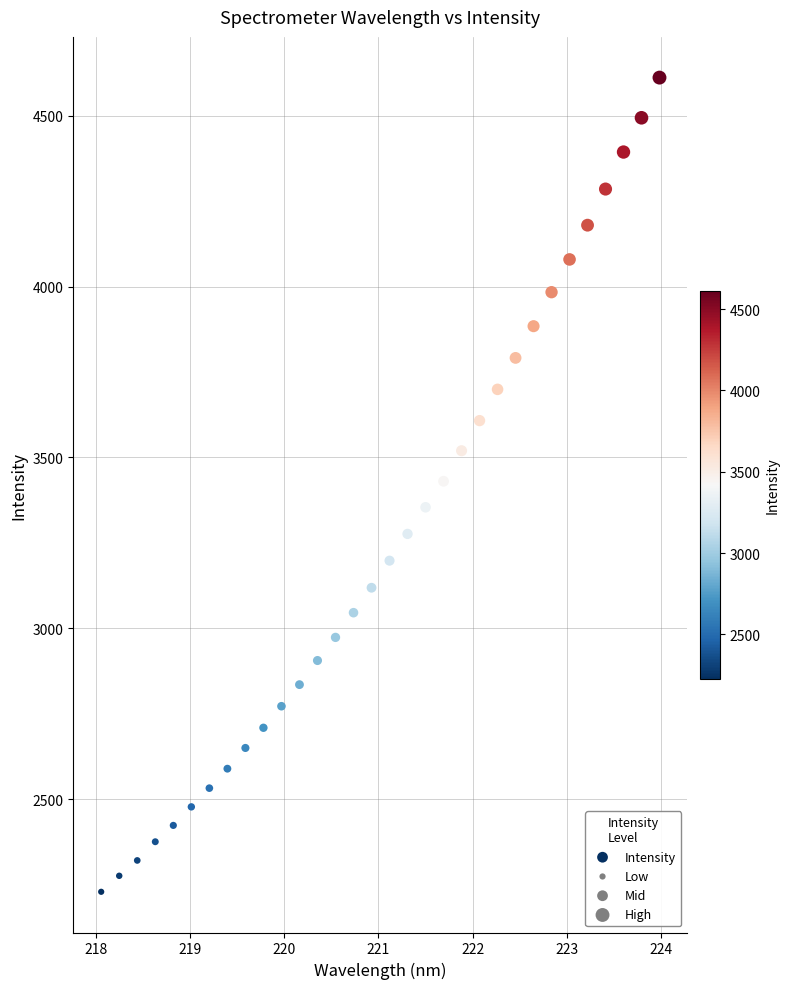

What is the range of Y values (max minus min)?

2383.8